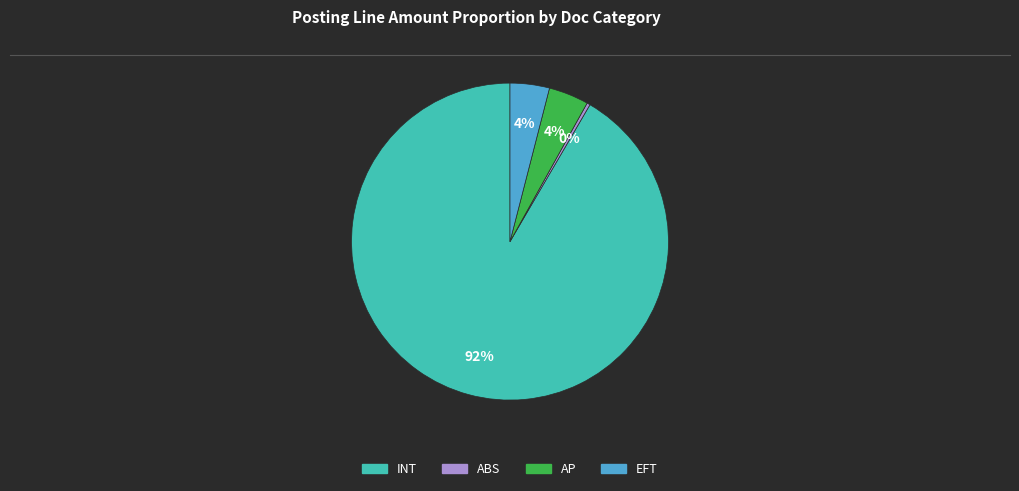

To the nearest percent, what is the average slice percentage?

25%